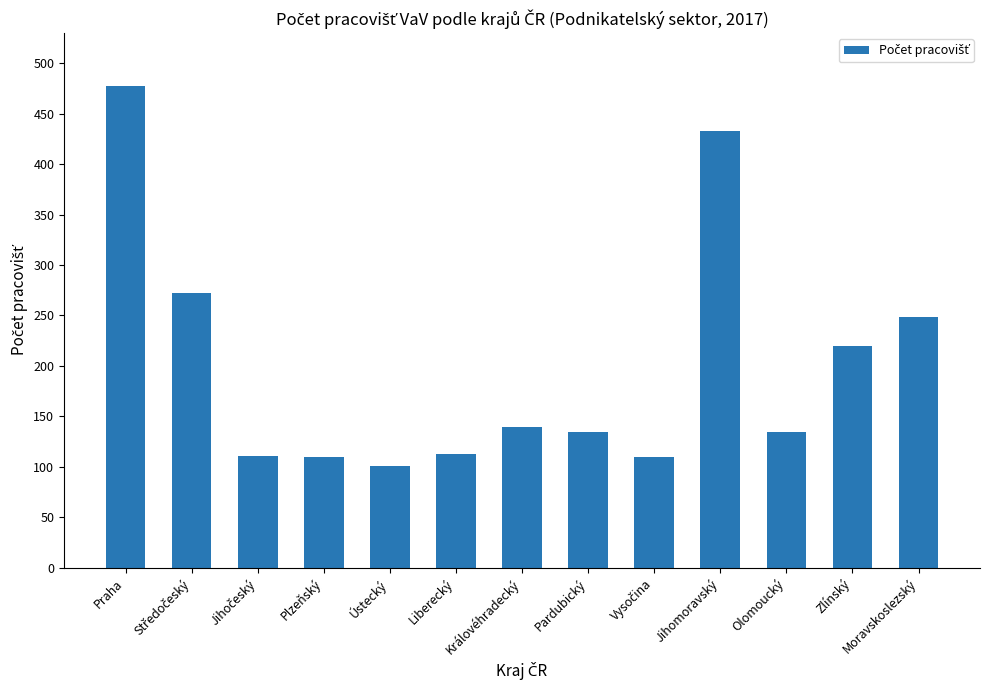

Which has a higher value, Praha or Zlínský?

Praha